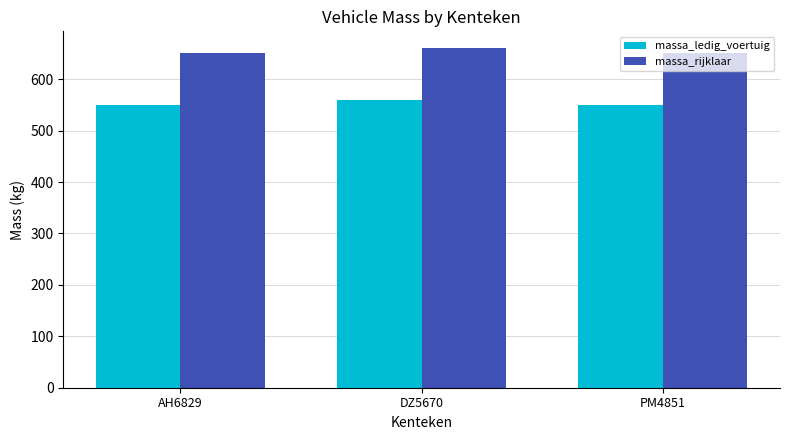

How many groups of bars are there?

3